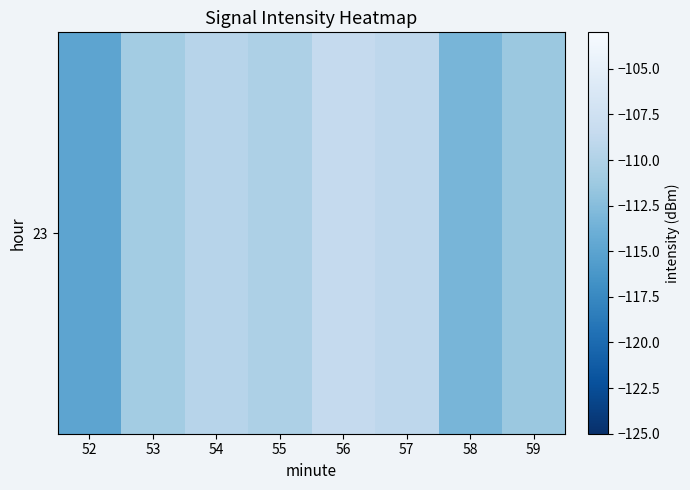

Where does the data first go above -110?

54